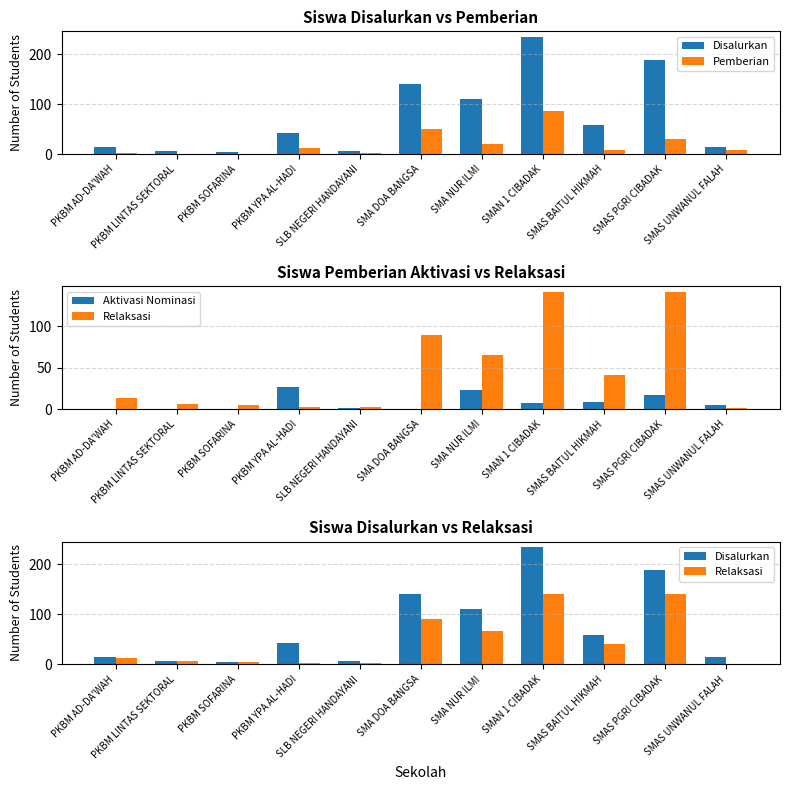

Reading left to right, transcribe all the data shown in this chart.

Disalurkan: 15	7	5	42	7	140	110	234	58	188	15
Pemberian: 2	1	0	12	3	50	21	86	8	30	9
Aktivasi Nominasi: 0	0	0	27	1	0	23	7	9	17	5
Relaksasi: 13	6	5	3	3	90	66	141	41	141	1